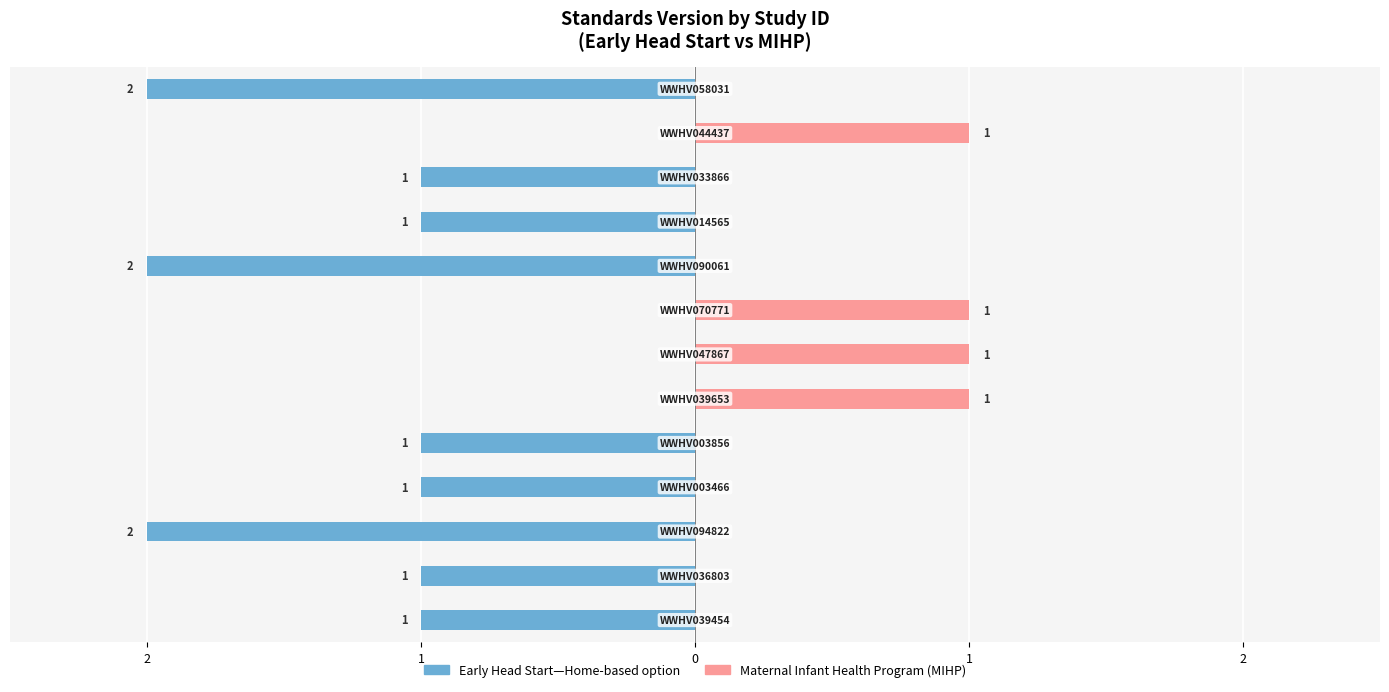

True or false: Early Head Start—Home-based option has a value of 0 at WWHV014565.

False